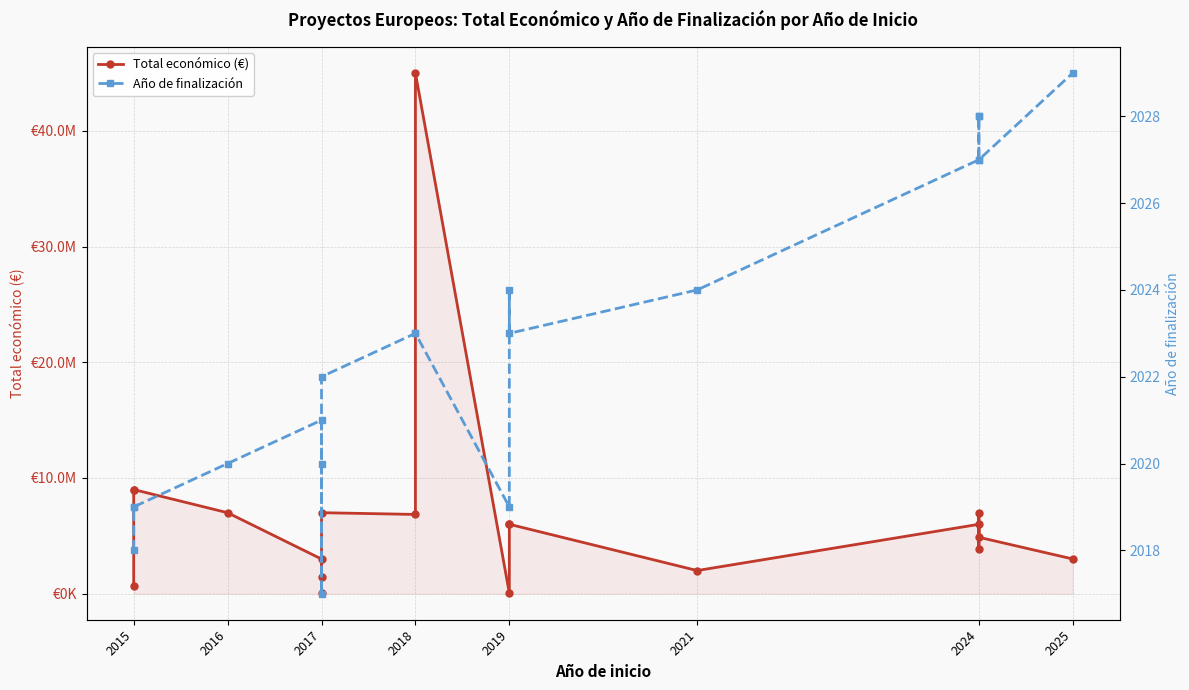

At how many categories does at least one series exceed 28239664?

1